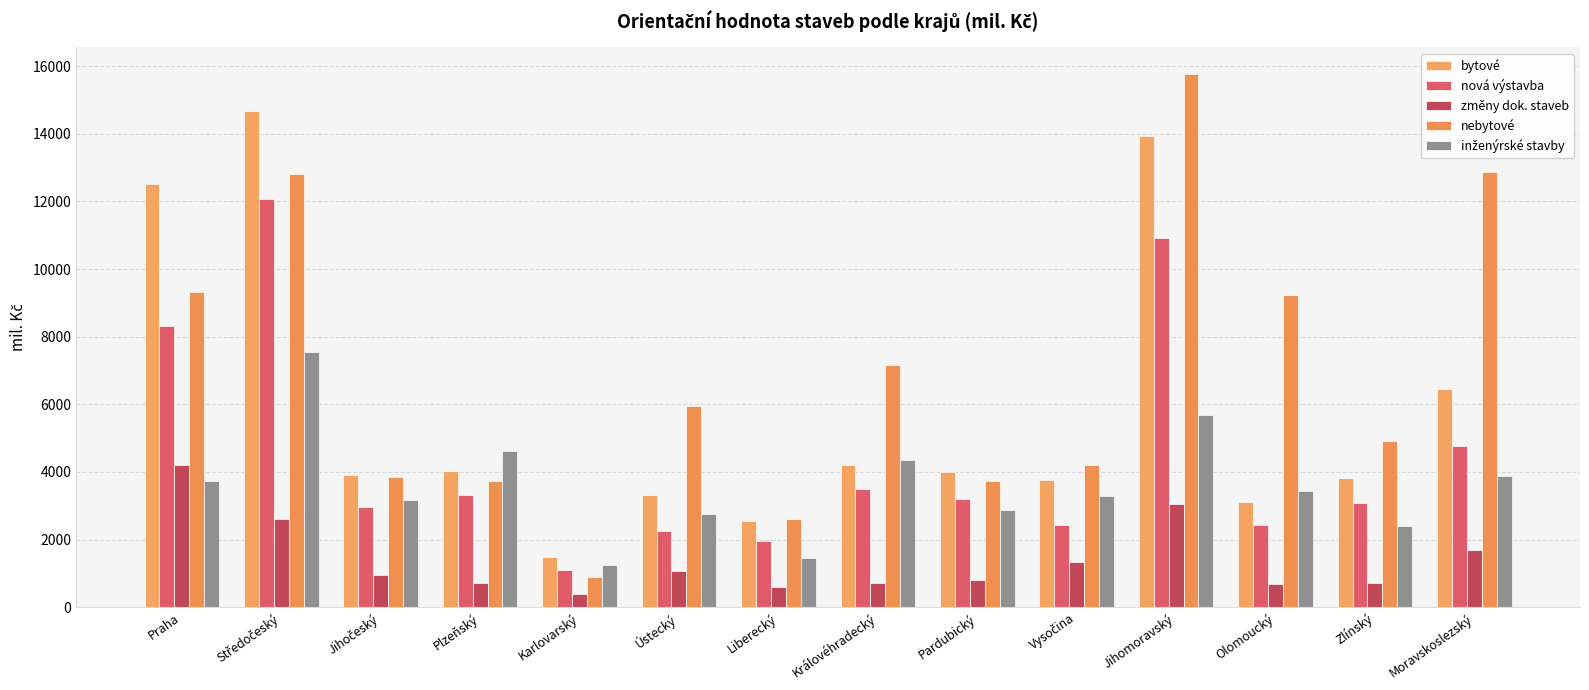

Reading left to right, transcribe all the data shown in this chart.

bytové: 12505	14671	3908	4041	1498	3315	2548	4210	4001	3762	13945	3121	3816	6449
nová výstavba: 8302	12071	2957	3319	1112	2247	1948	3487	3199	2437	10906	2431	3096	4763
změny dok. staveb: 4203	2600	951	722	386	1068	600	723	802	1325	3039	690	720	1686
nebytové: 9332	12823	3865	3727	909	5940	2611	7156	3736	4210	15763	9233	4918	12865
inženýrské stavby: 3719	7541	3171	4621	1256	2771	1444	4360	2863	3277	5698	3449	2400	3870